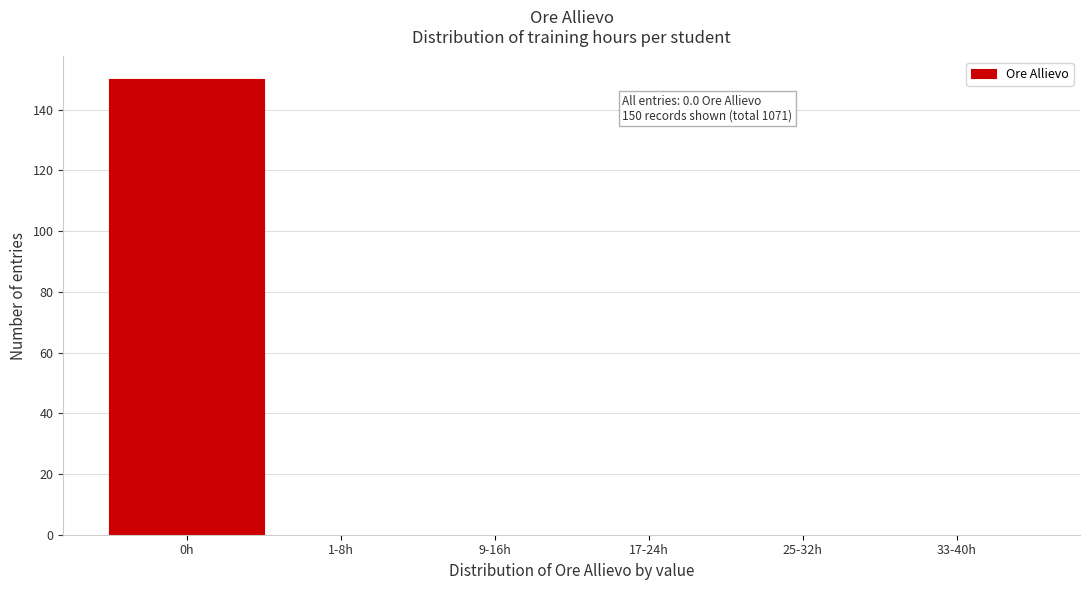

Reading left to right, extract all data points from this chart.

0h=150	1-8h=0	9-16h=0	17-24h=0	25-32h=0	33-40h=0